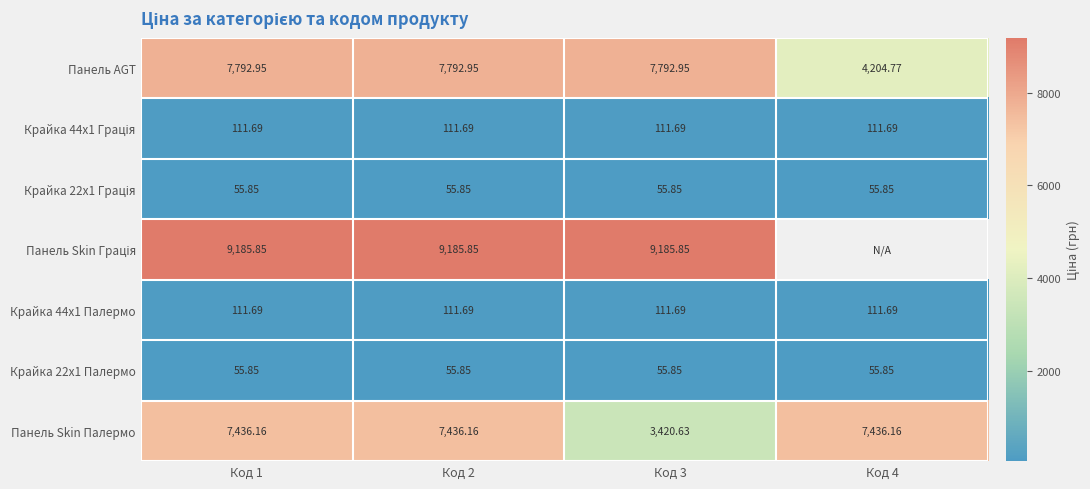

Between Код 2 and Код 3, which series saw the biggest shift?

Панель Skin Палермо